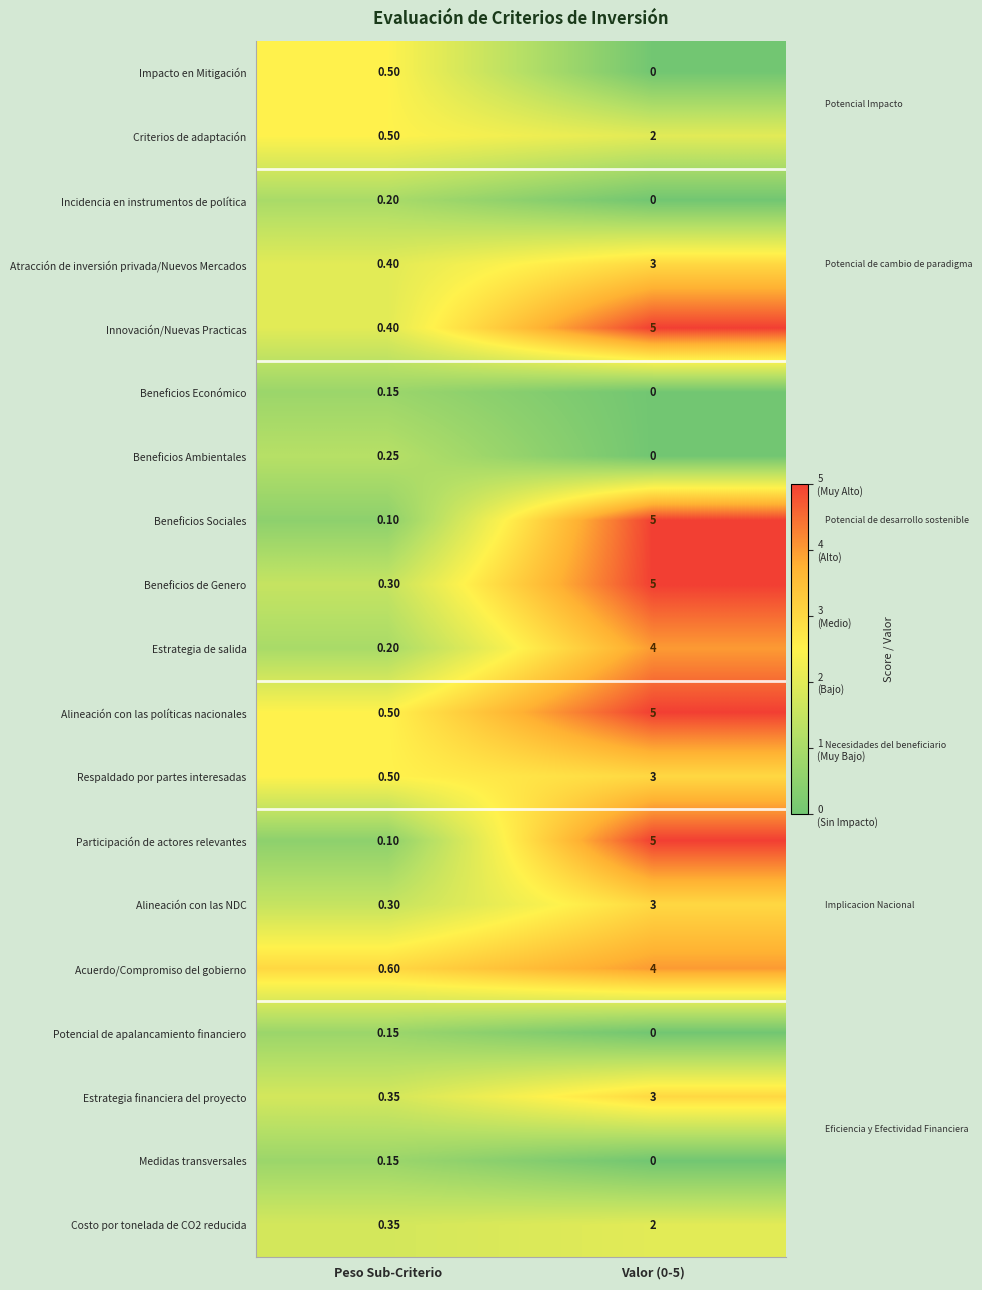

Which label corresponds to the largest value in the chart?

Valor (0-5)